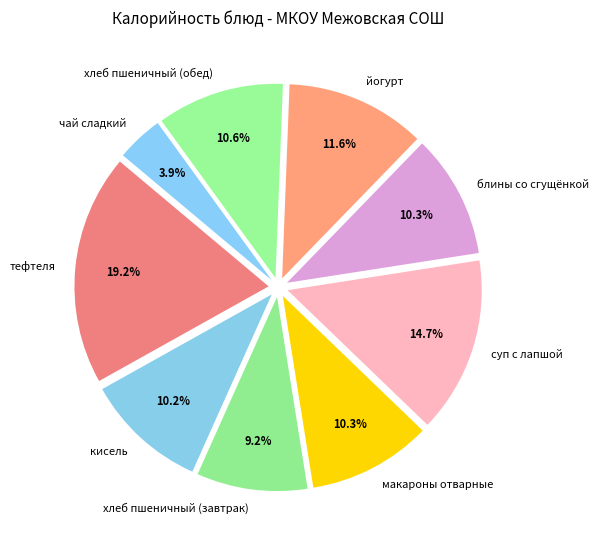

What percentage is NOT represented by макароны отварные?

89.7%